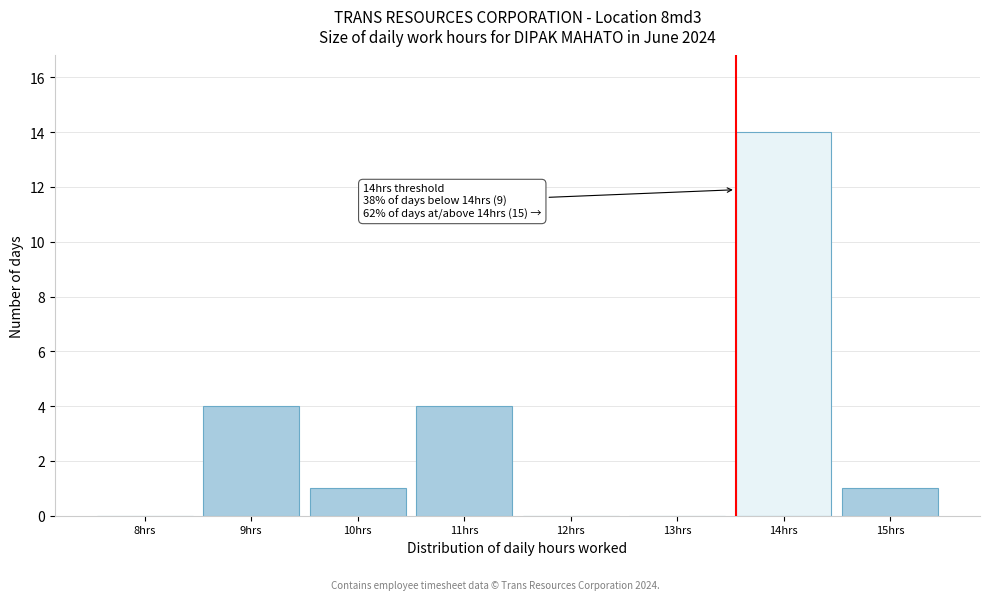

Reading left to right, what are all the values shown in this chart?

8hrs=0	9hrs=4	10hrs=1	11hrs=4	12hrs=0	13hrs=0	14hrs=14	15hrs=1